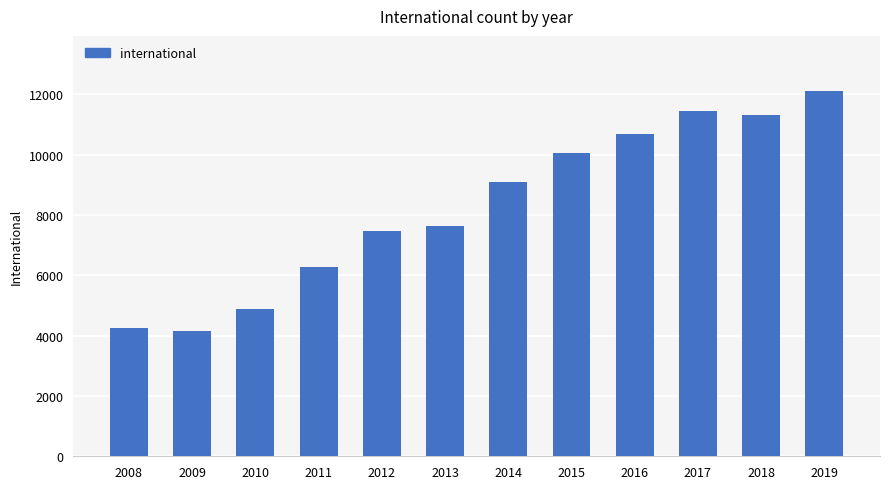

Approximately how many times larger is the value at 2008 compared to 2016?

0.4